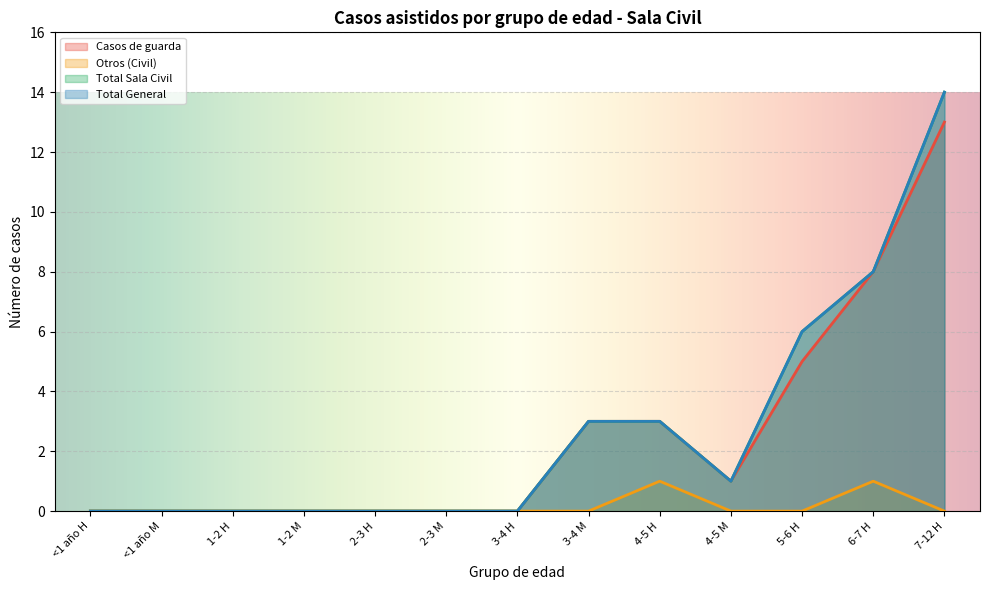

What is the difference between the maximum and minimum values in the Total General series?

14